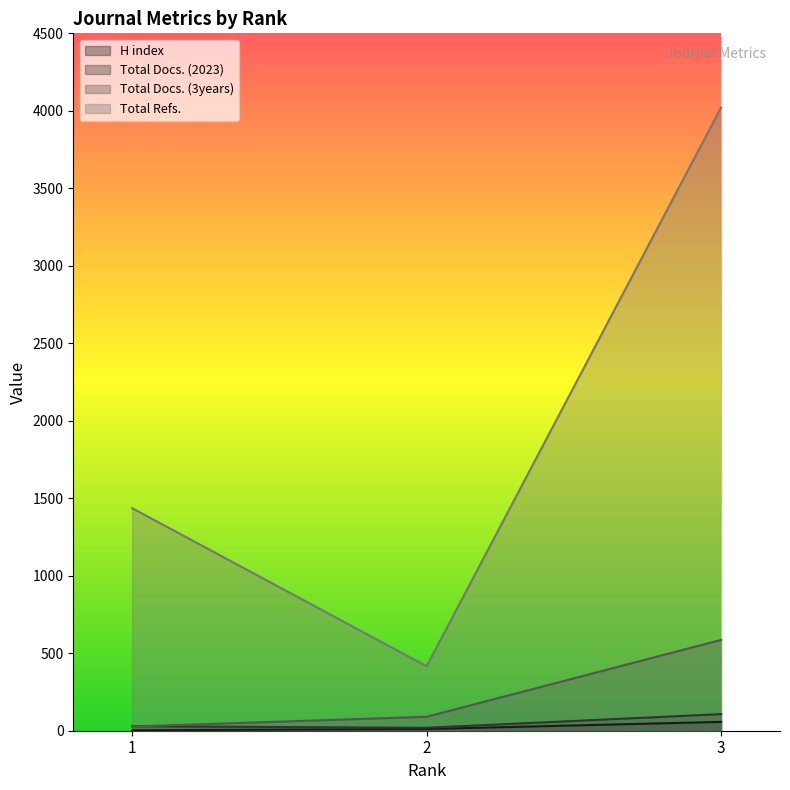

What is the spread (max minus min) of values at 1?

1433